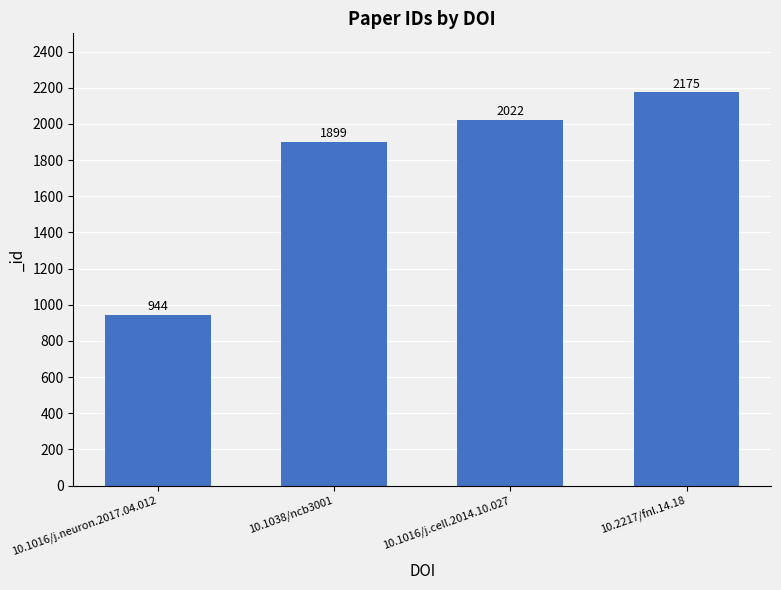

What is the change in value from 10.1016/j.neuron.2017.04.012 to 10.1038/ncb3001?

+955